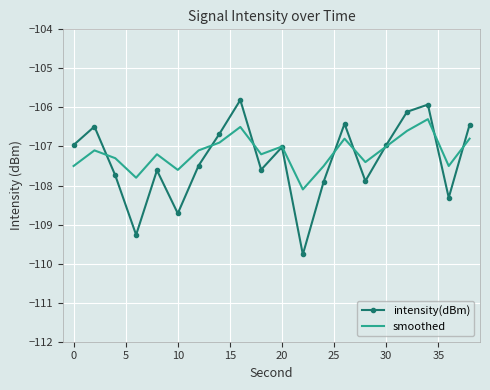

Which series has the largest range (max minus min)?

intensity(dBm)